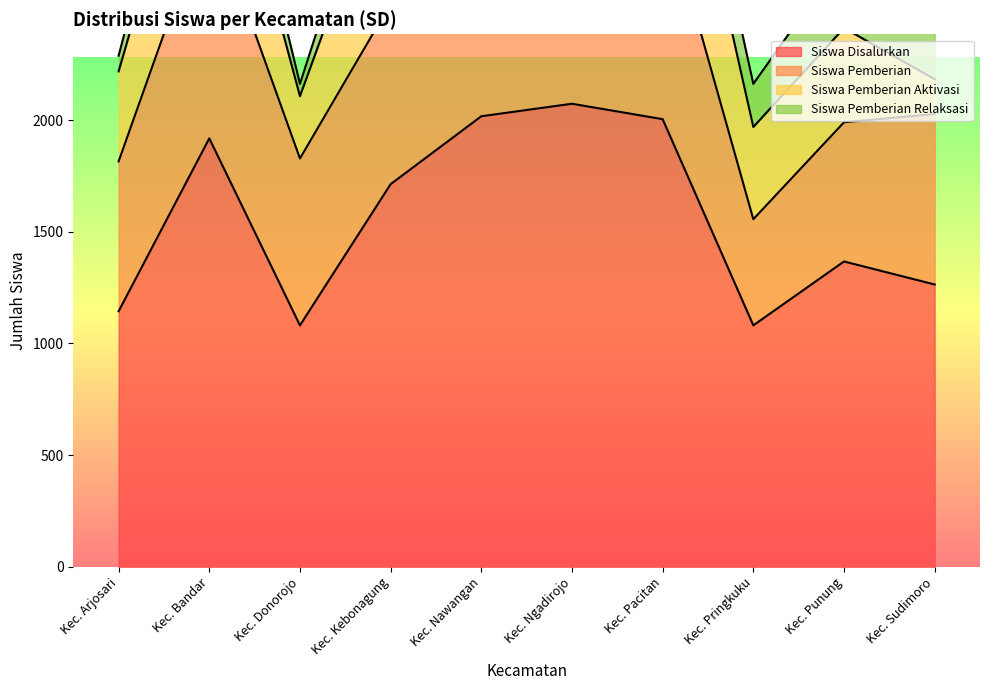

Which series has the largest total across all categories?

Siswa Disalurkan